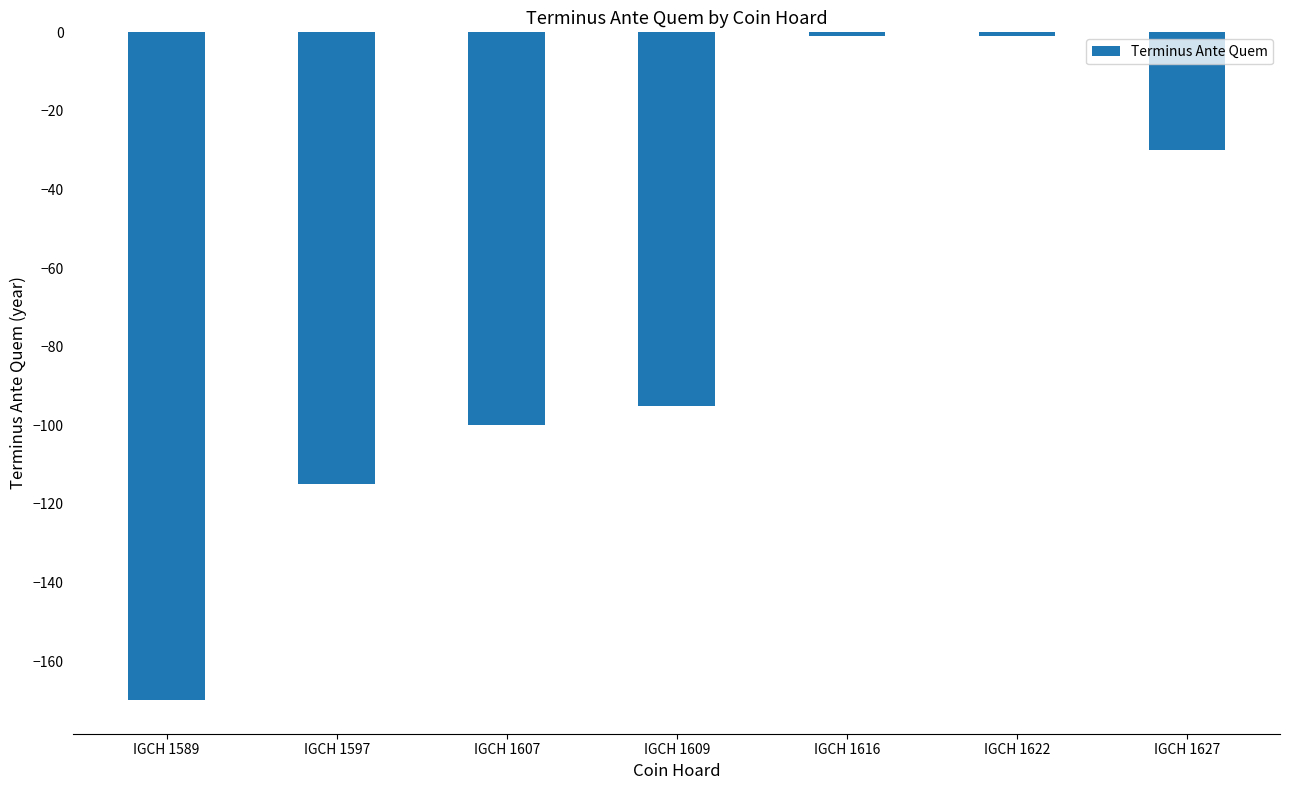

What is the change in value from IGCH 1597 to IGCH 1627?

+85